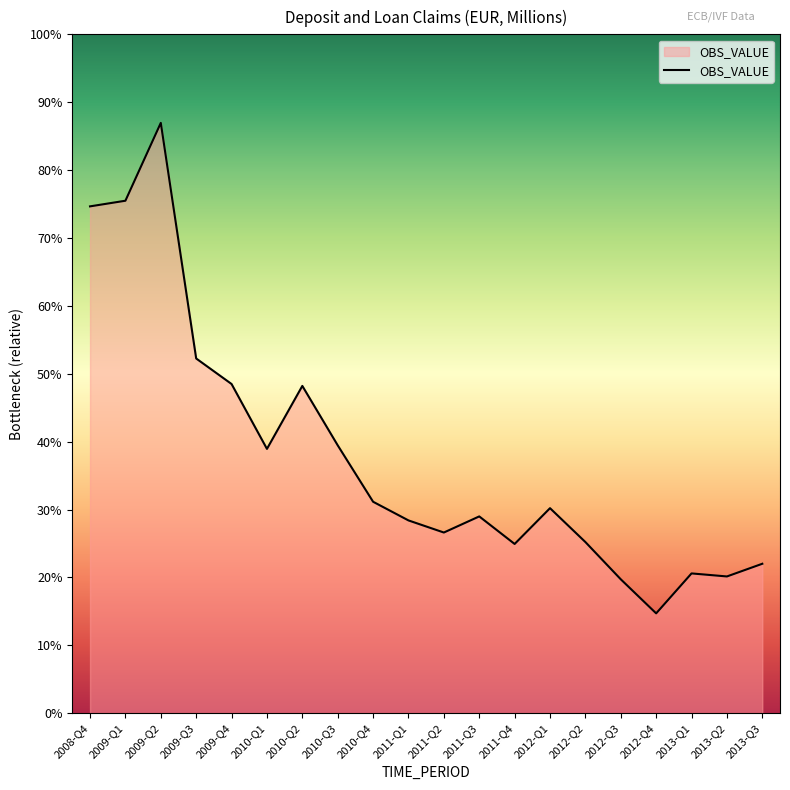

Does the chart display data point markers on the line(s)?

No